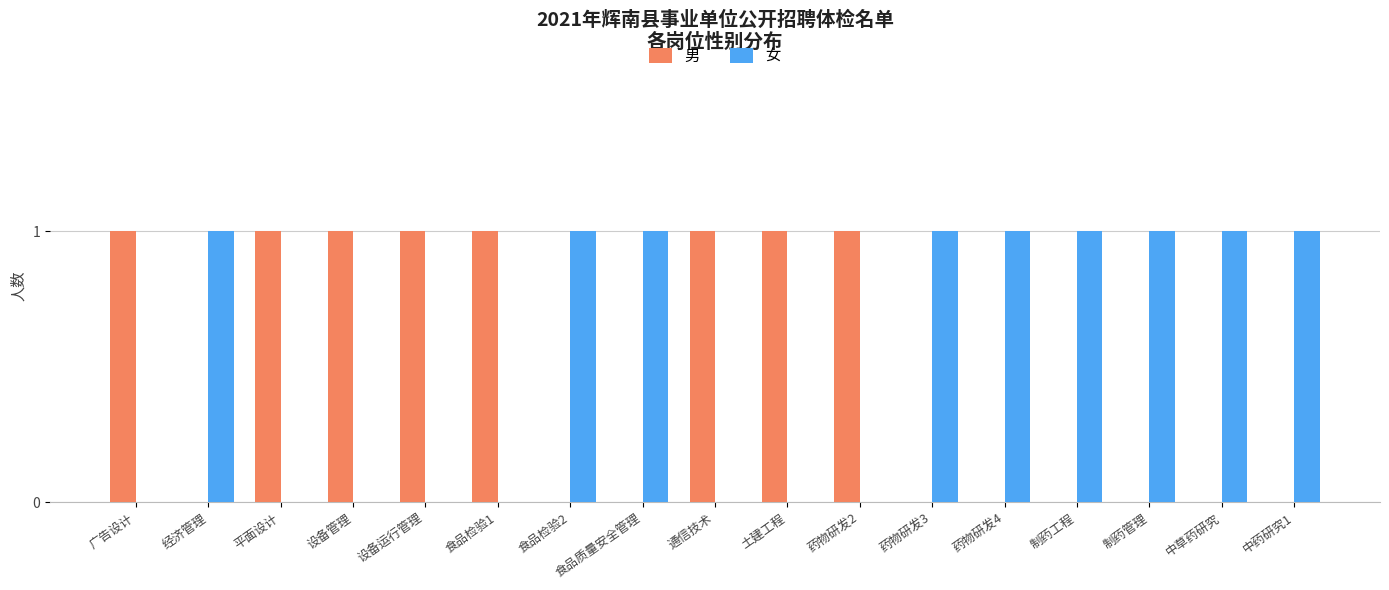

The value of 男 at 通信技术 is 0. True or false?

False